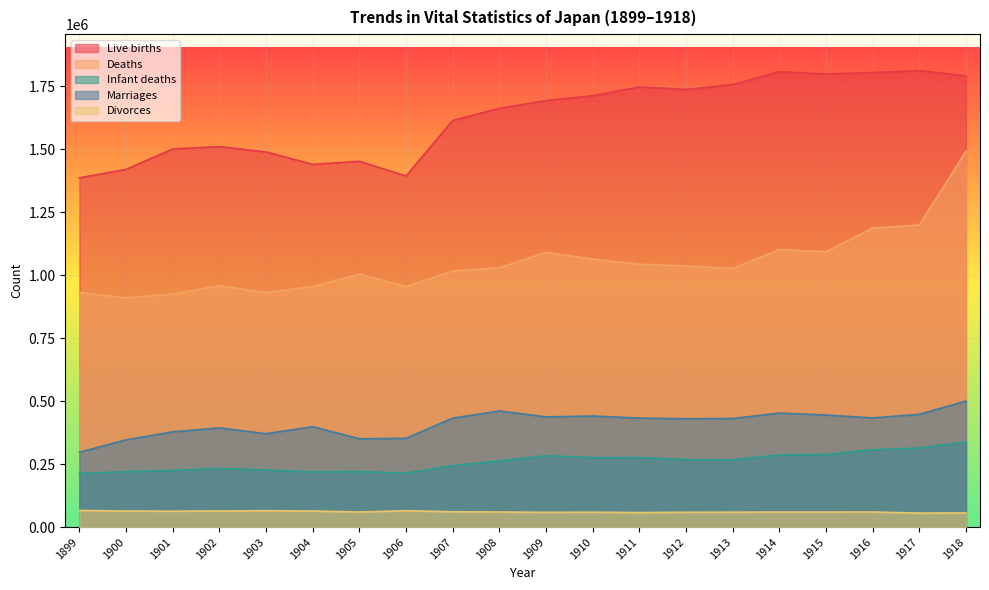

Which has a higher value, 1902 or 1899?

1902